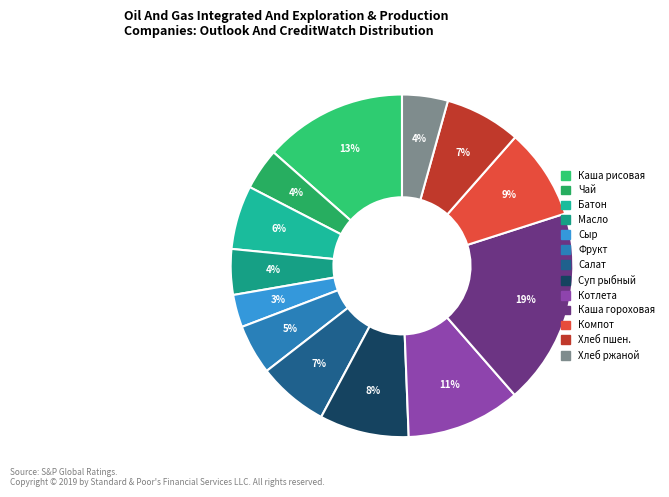

Which category has the smallest portion of the pie?

Сыр